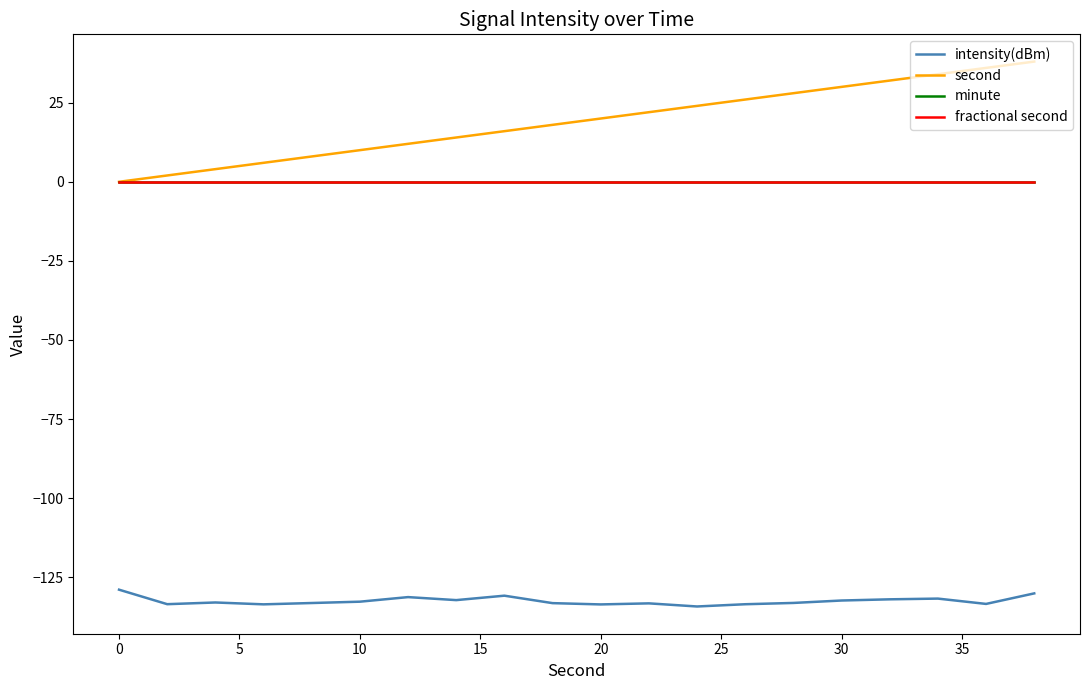

Is this an area chart (filled region under the line)?

No